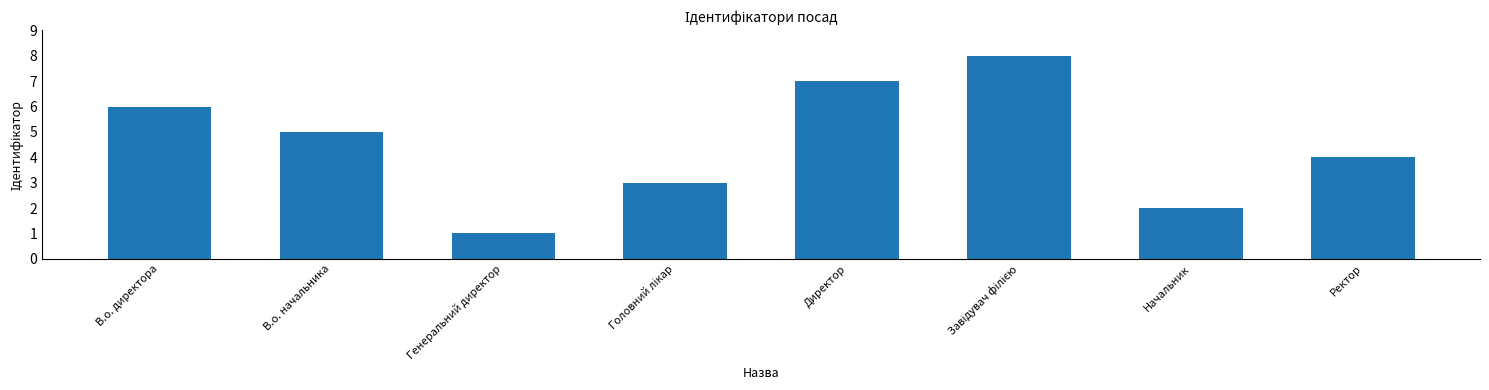

What is the label of the 4th bar from the right?

Директор